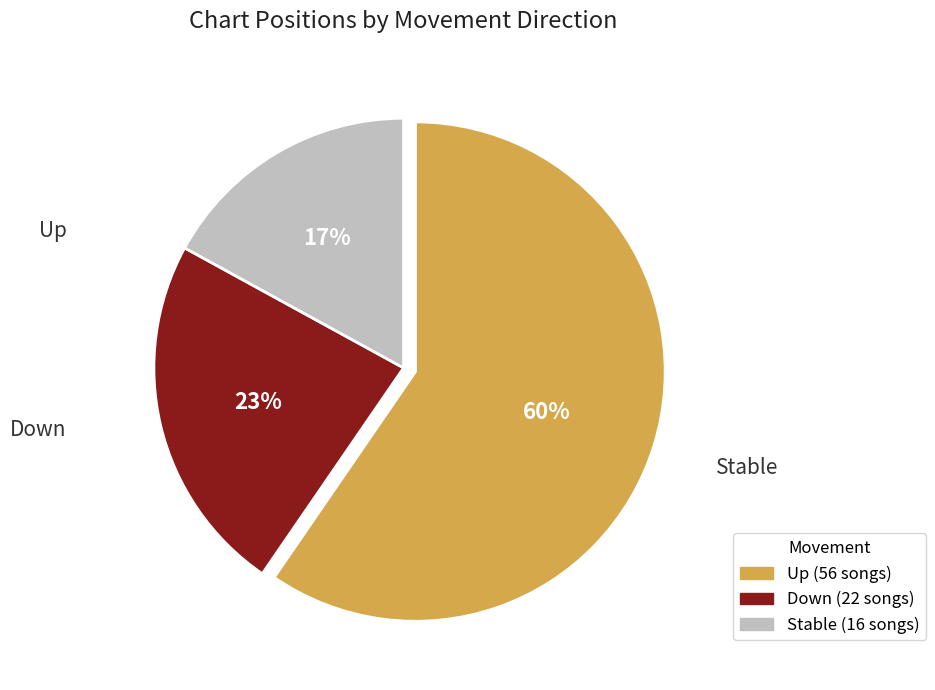

Does any single category account for the majority?

Yes